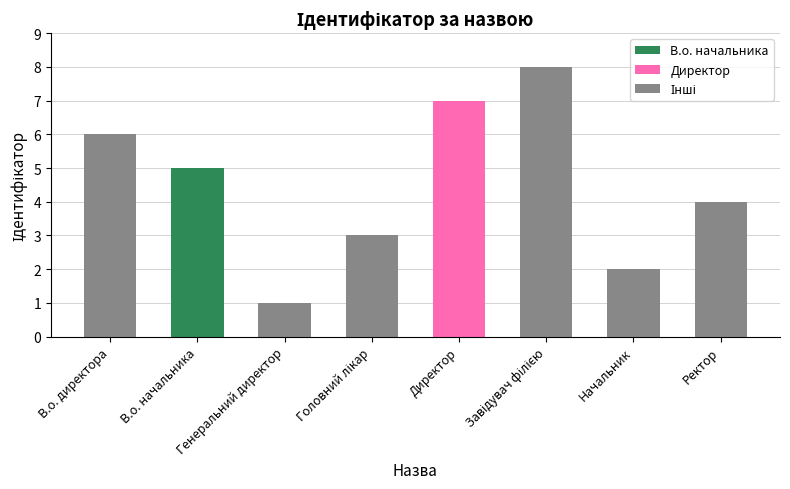

What is the greatest value displayed?

8